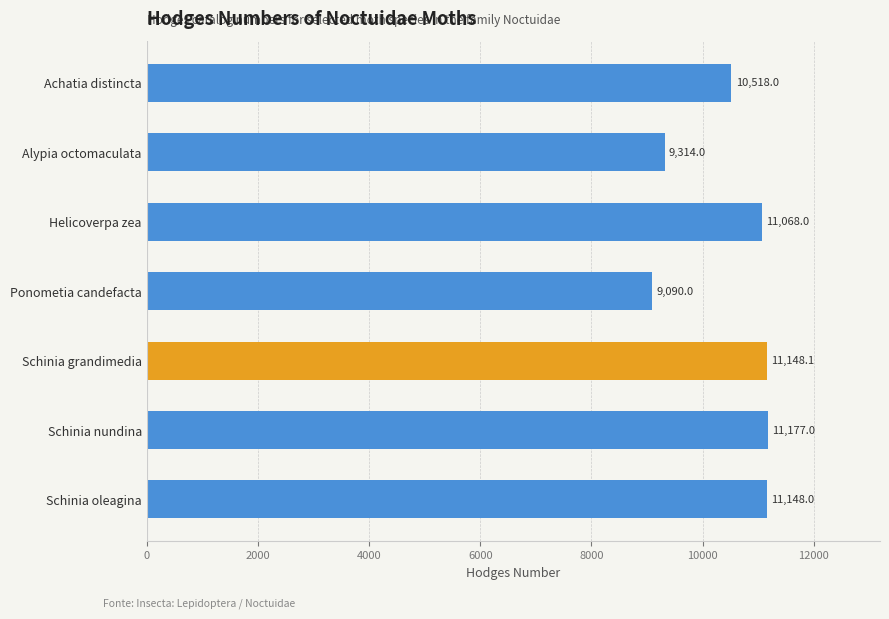

Between Ponometia candefacta and Schinia nundina, which is larger?

Schinia nundina